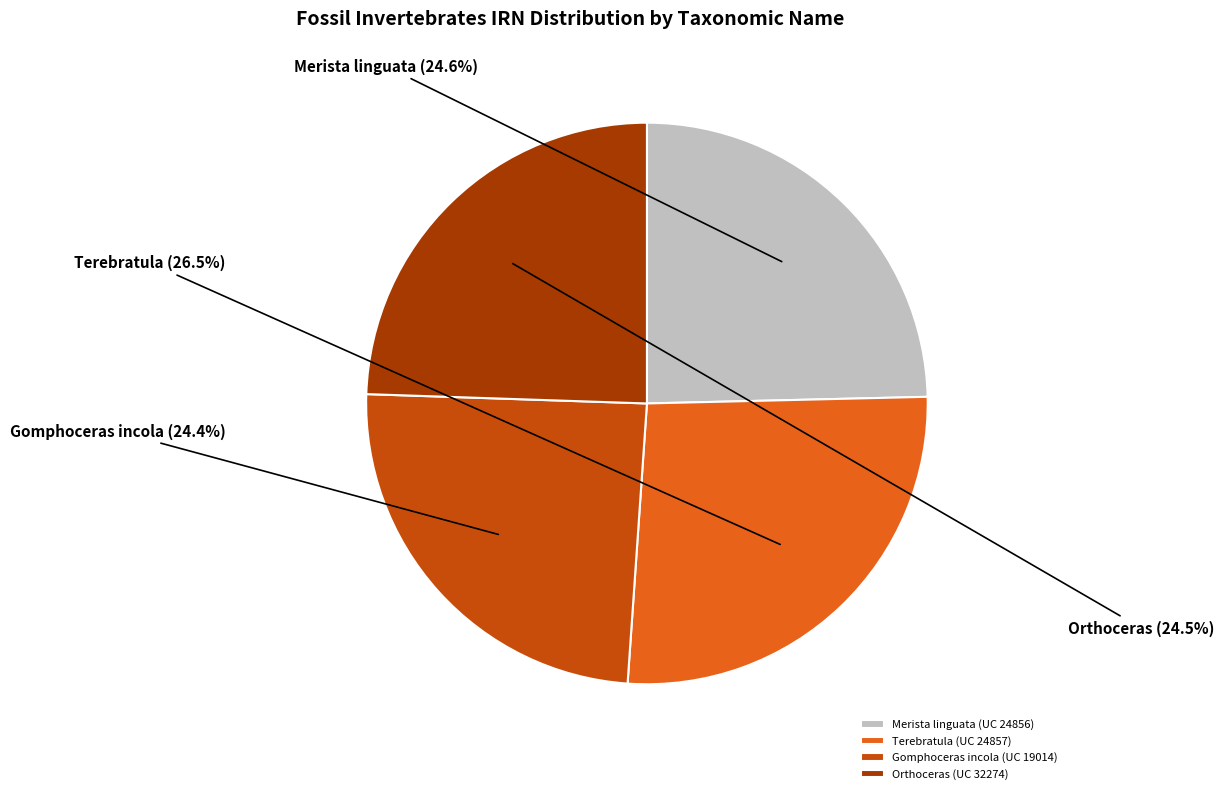

What is the ratio of the value at Terebratula (UC 24857) to the value at Merista linguata (UC 24856)?

1.1